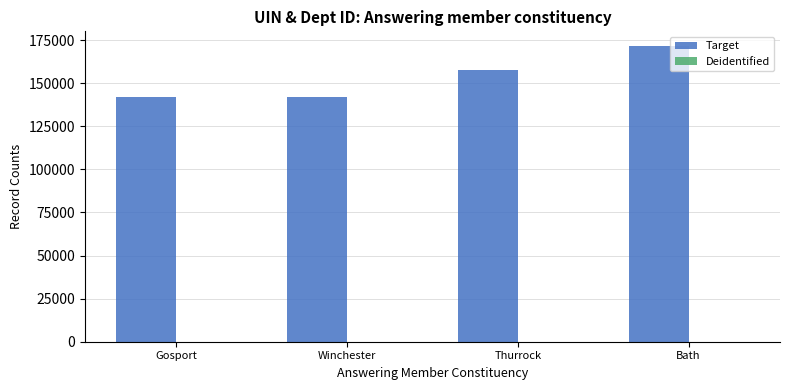

What is the maximum value shown in the chart?

171489